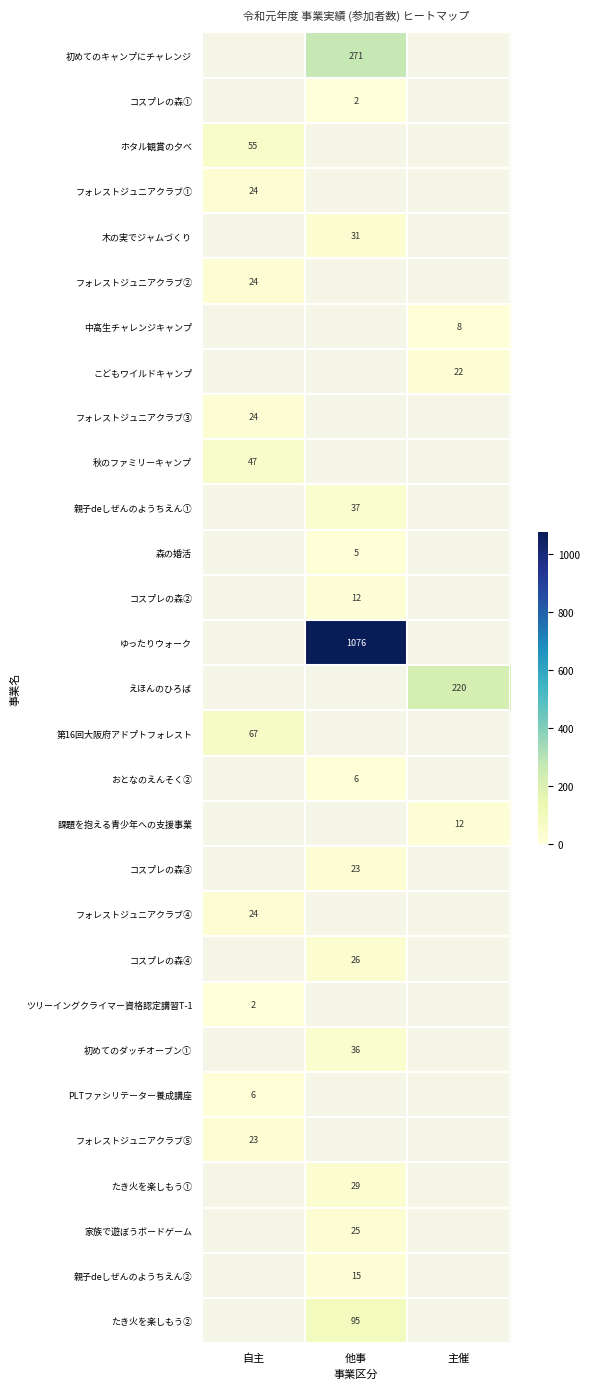

Is it true that ゆったりウォーク equals 1827 at 他事?

False